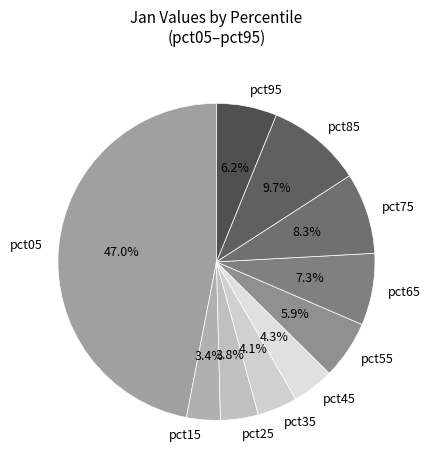

Which category has the biggest portion of the pie?

pct05